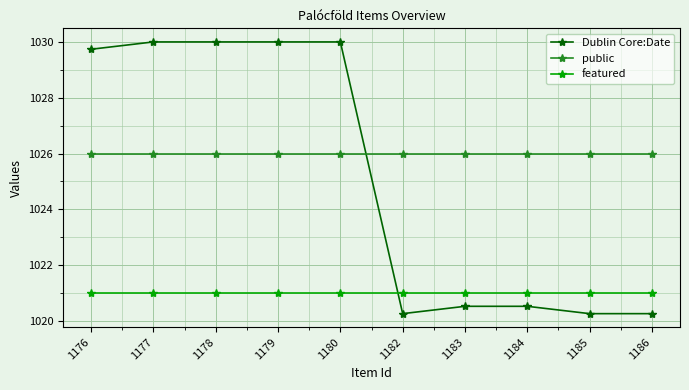

What is the sum of the Dublin Core:Date values at 1185 and 1178?

2050.3